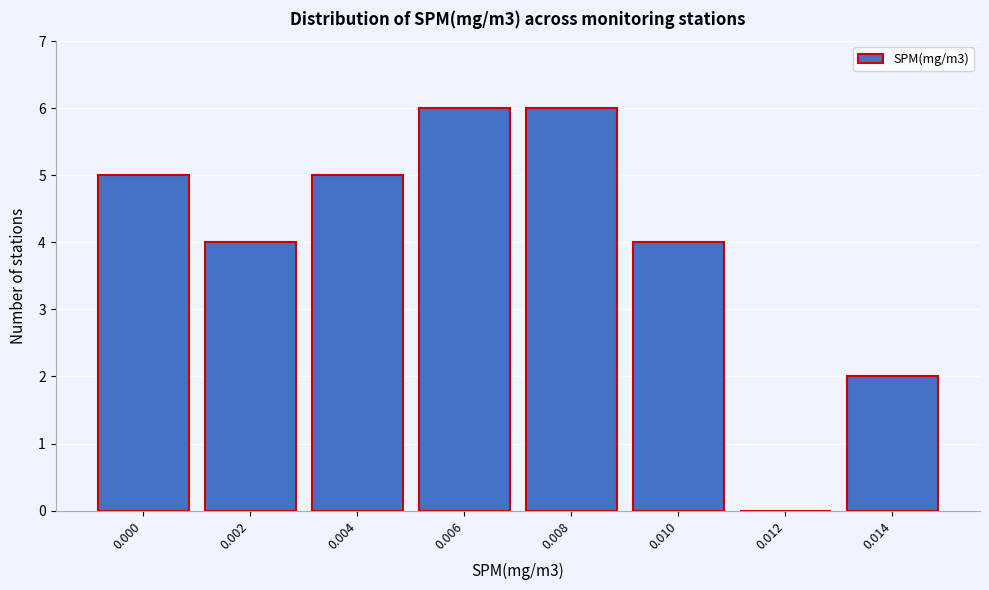

Reading left to right, list all the values displayed in this chart.

0.000=5	0.002=4	0.004=5	0.006=6	0.008=6	0.010=4	0.012=0	0.014=2